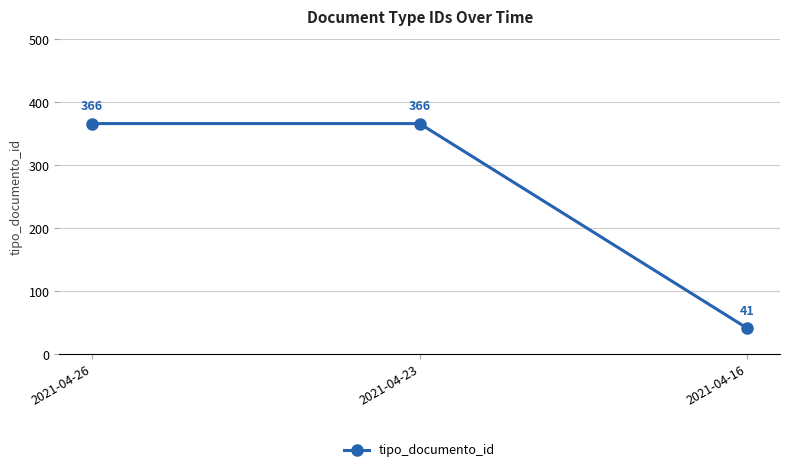

Reading left to right, what are all the values shown in this chart?

2021-04-26=366	2021-04-23=366	2021-04-16=41